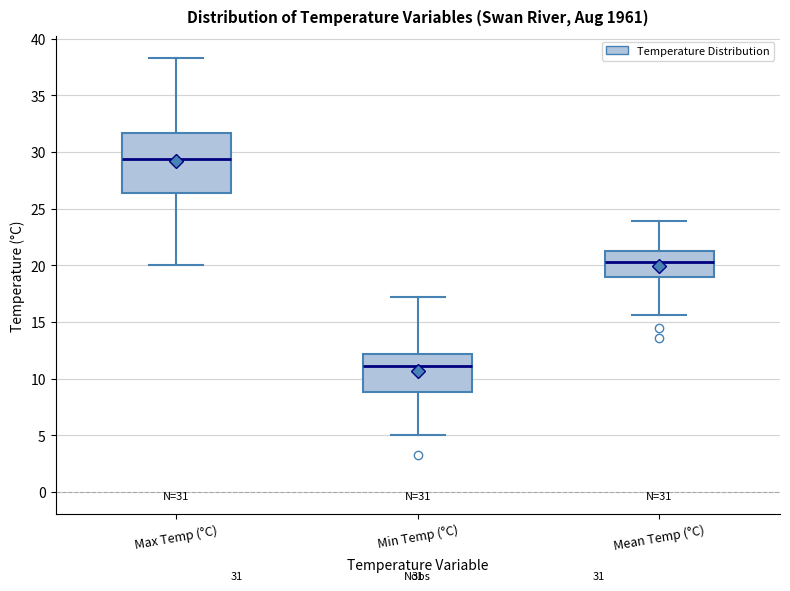

Which box is the tallest, from its lower edge to its upper edge?

Max Temp (°C)